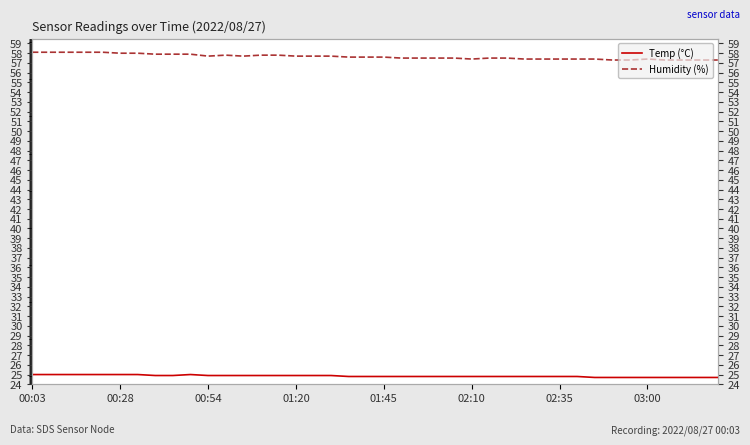

How many lines are shown in the chart?

2